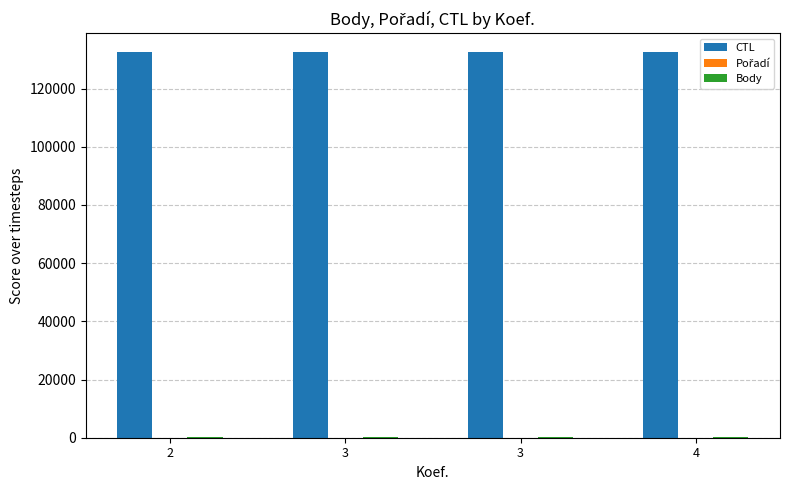

What is the sum of the Body values at 2 and 3?

505